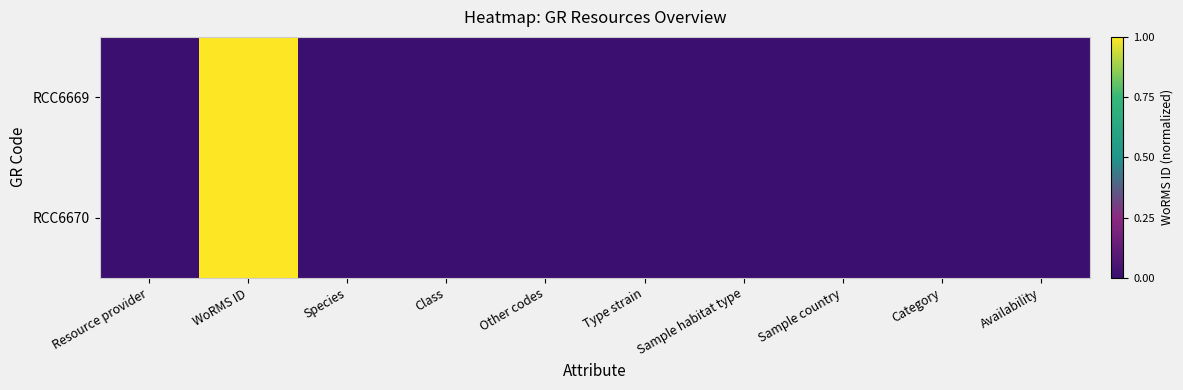

Reading left to right, what are all the values shown in this chart?

RCC6669: Resource provider=0.0	WoRMS ID=1.0	Species=0.0	Class=0.0	Other codes=0.0	Type strain=0.0	Sample habitat type=0.0	Sample country=0.0	Category=0.0	Availability=0.0
RCC6670: Resource provider=0.0	WoRMS ID=1.0	Species=0.0	Class=0.0	Other codes=0.0	Type strain=0.0	Sample habitat type=0.0	Sample country=0.0	Category=0.0	Availability=0.0